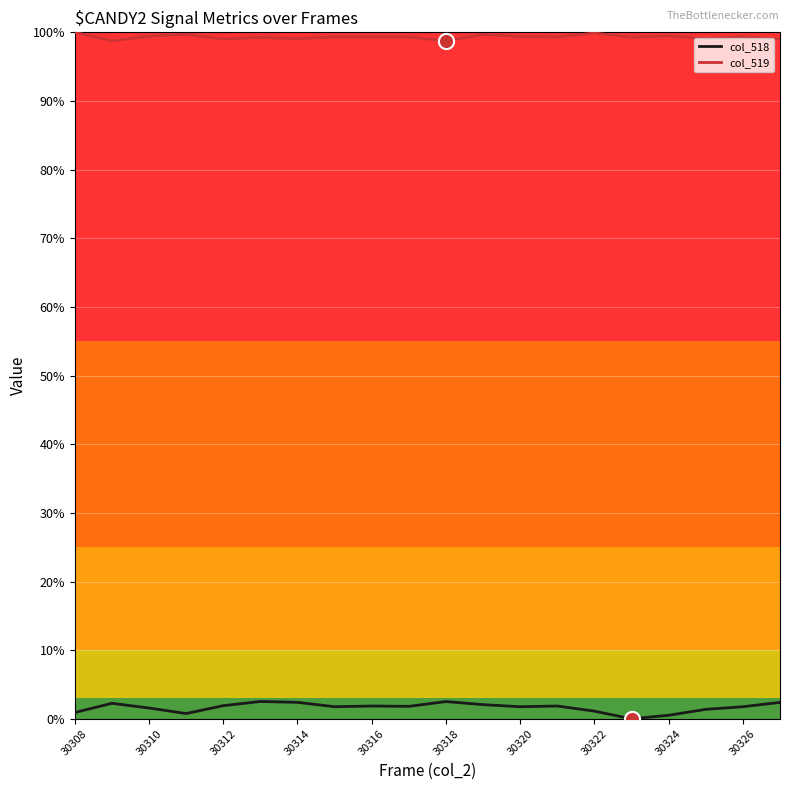

Which series has the largest range (max minus min)?

col_518